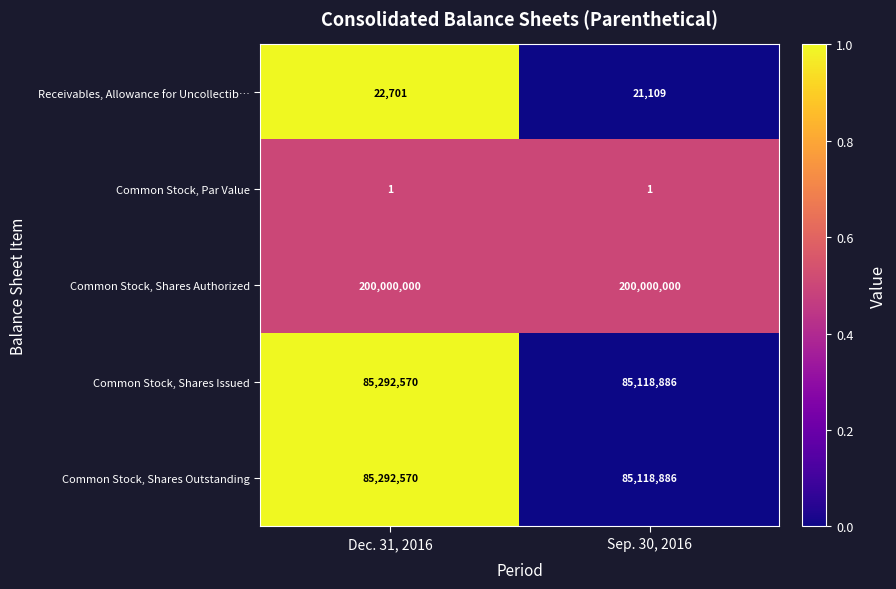

The value of Common Stock, Shares Outstanding at Dec. 31, 2016 is 85292570. True or false?

True